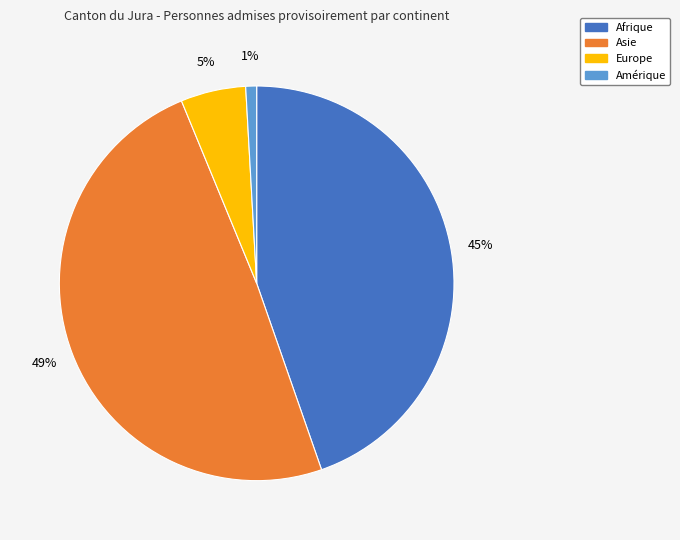

True or false: Asie accounts for 63% of the total.

False